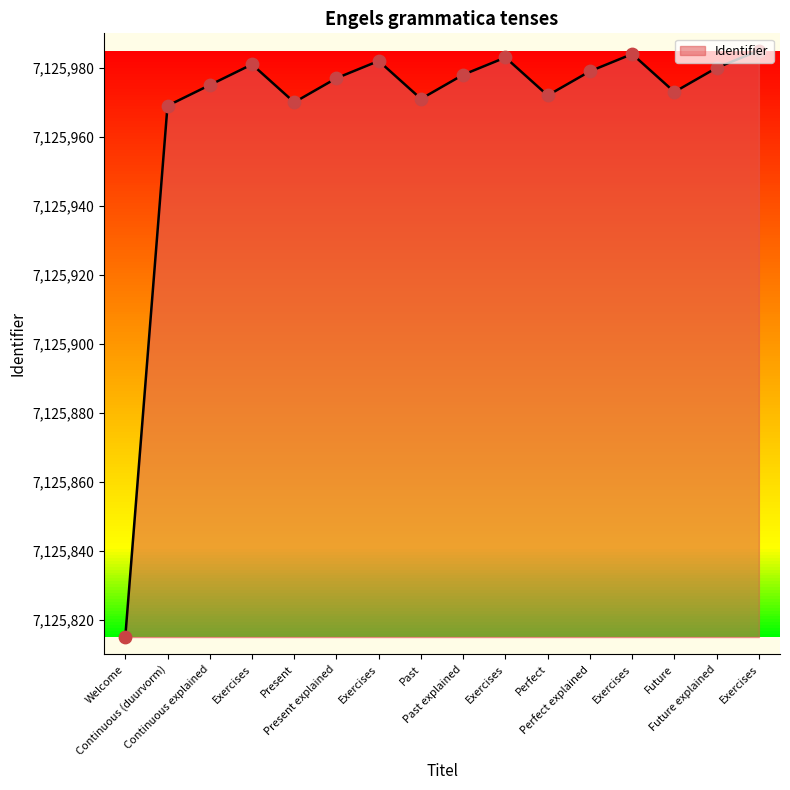

What is the change in value from Past to Perfect?

+1